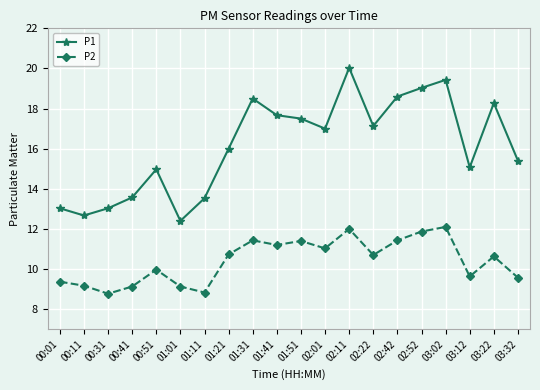

Where is the first local minimum for P2?

00:31